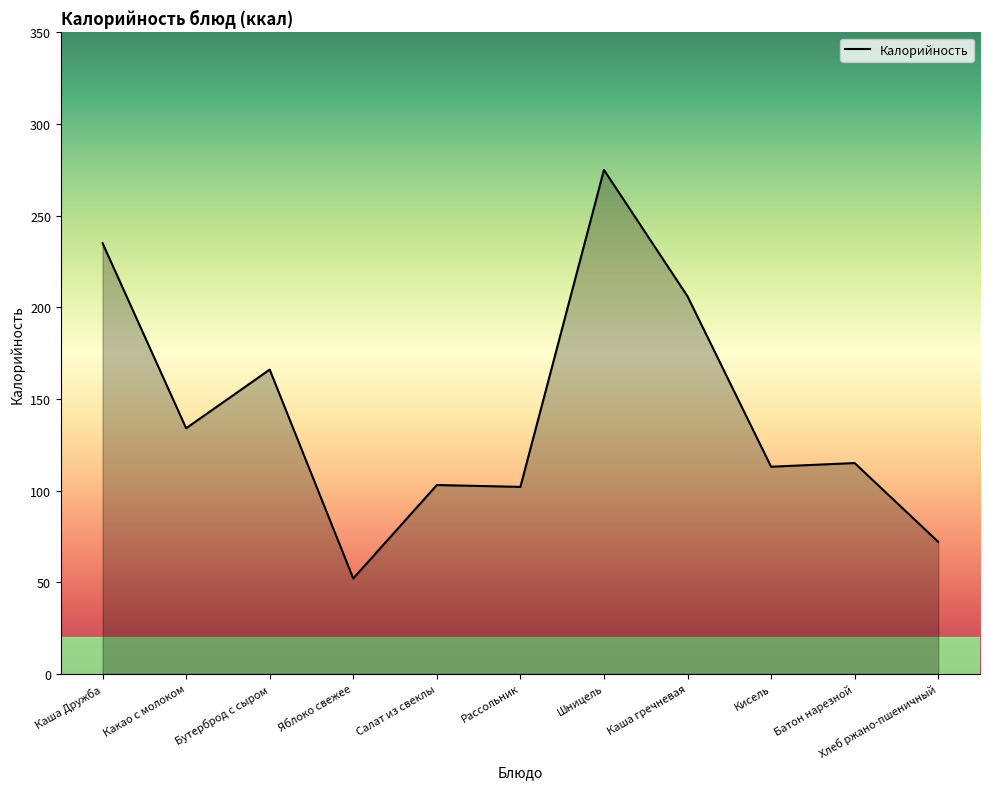

What is the smallest value displayed?

52